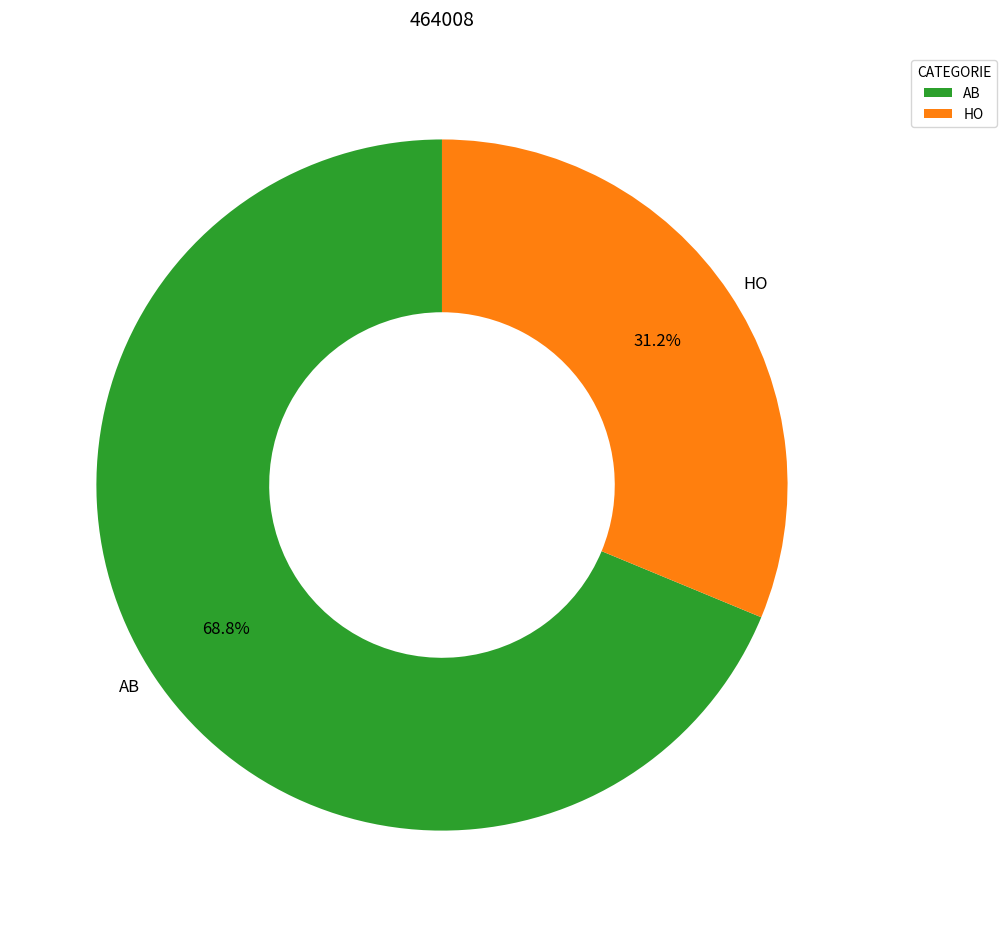

The HO slice represents 37% of the pie. True or false?

False